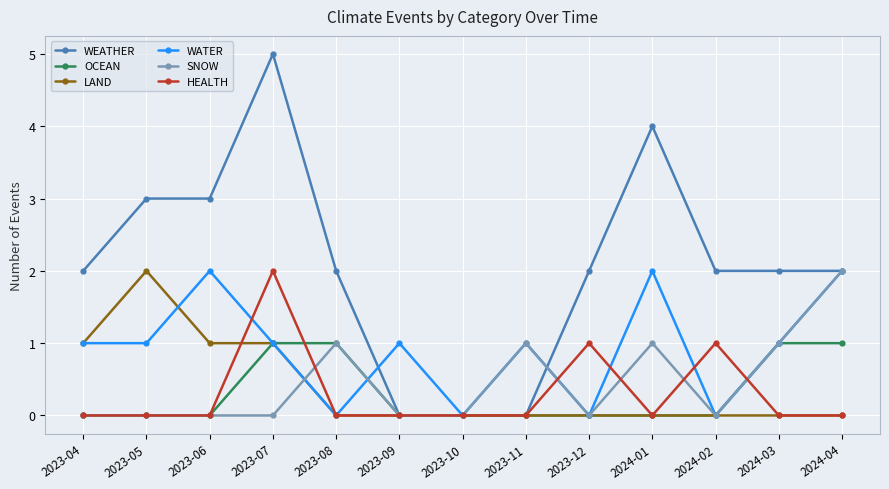

True or false: HEALTH has more than 1 points higher than both neighbors.

True